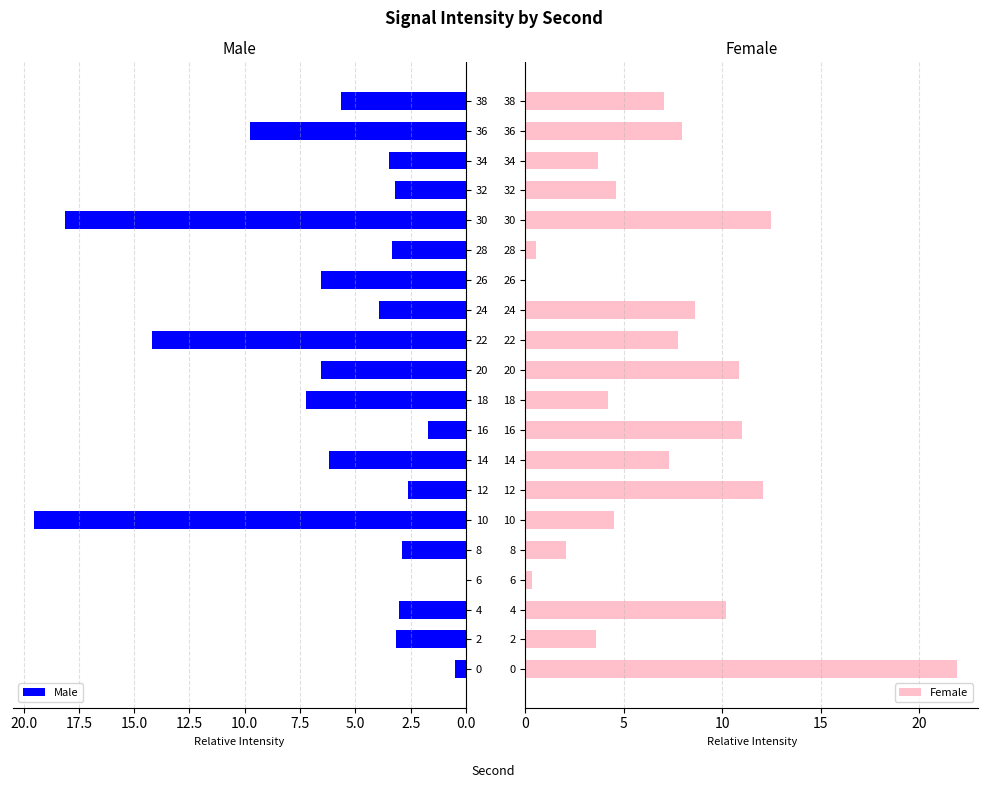

Which series has the largest total across all categories?

Female